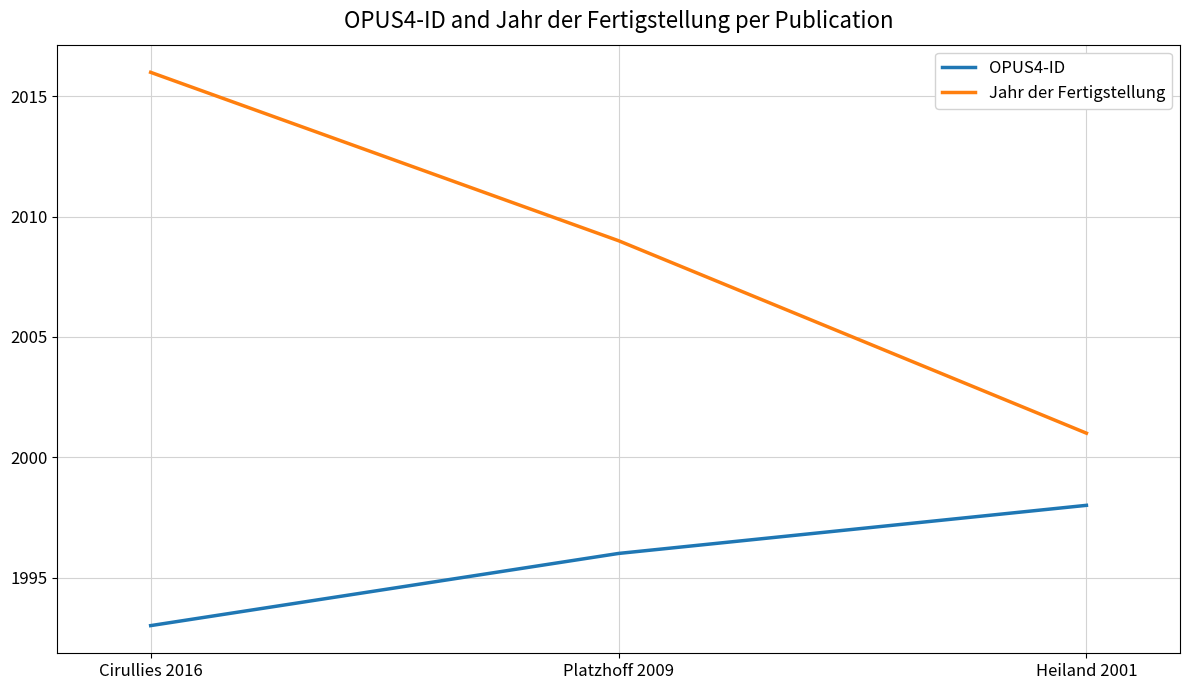

Count the number of categories in the chart.

3